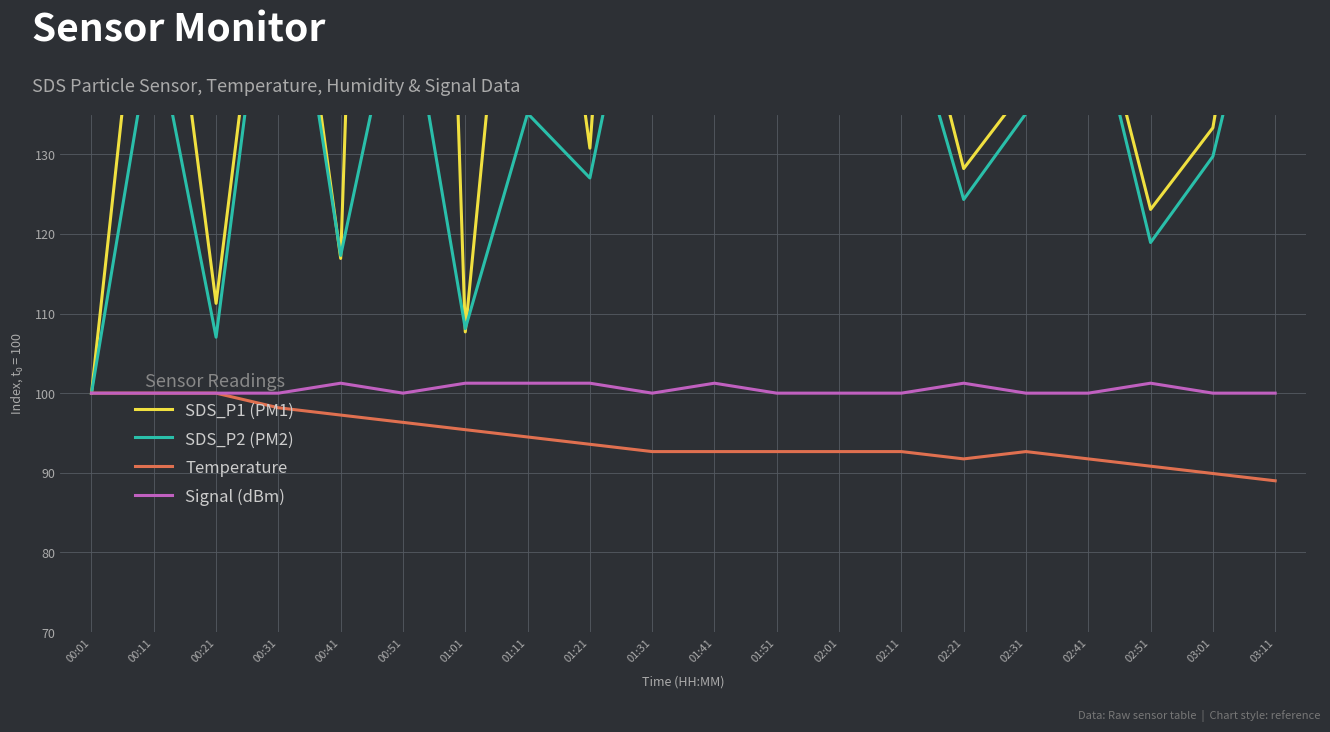

Reading left to right, what are all the values shown in this chart?

SDS_P1 (PM1): 00:01=100.0	00:11=171.8	00:21=111.3	00:31=174.4	00:41=116.9	00:51=344.6	01:01=107.7	01:11=188.2	01:21=130.8	01:31=234.4	01:41=148.7	01:51=164.1	02:01=143.6	02:11=159.0	02:21=128.2	02:31=138.5	02:41=153.8	02:51=123.1	03:01=133.3	03:11=179.5
SDS_P2 (PM2): 00:01=100.0	00:11=147.0	00:21=107.0	00:31=167.6	00:41=117.3	00:51=154.1	01:01=108.1	01:11=135.1	01:21=127.0	01:31=164.9	01:41=145.9	01:51=156.8	02:01=140.5	02:11=151.4	02:21=124.3	02:31=135.1	02:41=151.4	02:51=118.9	03:01=129.7	03:11=162.2
Temperature: 00:01=100.0	00:11=100.0	00:21=100.0	00:31=98.2	00:41=97.2	00:51=96.3	01:01=95.4	01:11=94.5	01:21=93.6	01:31=92.7	01:41=92.7	01:51=92.7	02:01=92.7	02:11=92.7	02:21=91.7	02:31=92.7	02:41=91.7	02:51=90.8	03:01=89.9	03:11=89.0
Signal (dBm): 00:01=100.0	00:11=100.0	00:21=100.0	00:31=100.0	00:41=101.2	00:51=100.0	01:01=101.2	01:11=101.2	01:21=101.2	01:31=100.0	01:41=101.2	01:51=100.0	02:01=100.0	02:11=100.0	02:21=101.2	02:31=100.0	02:41=100.0	02:51=101.2	03:01=100.0	03:11=100.0